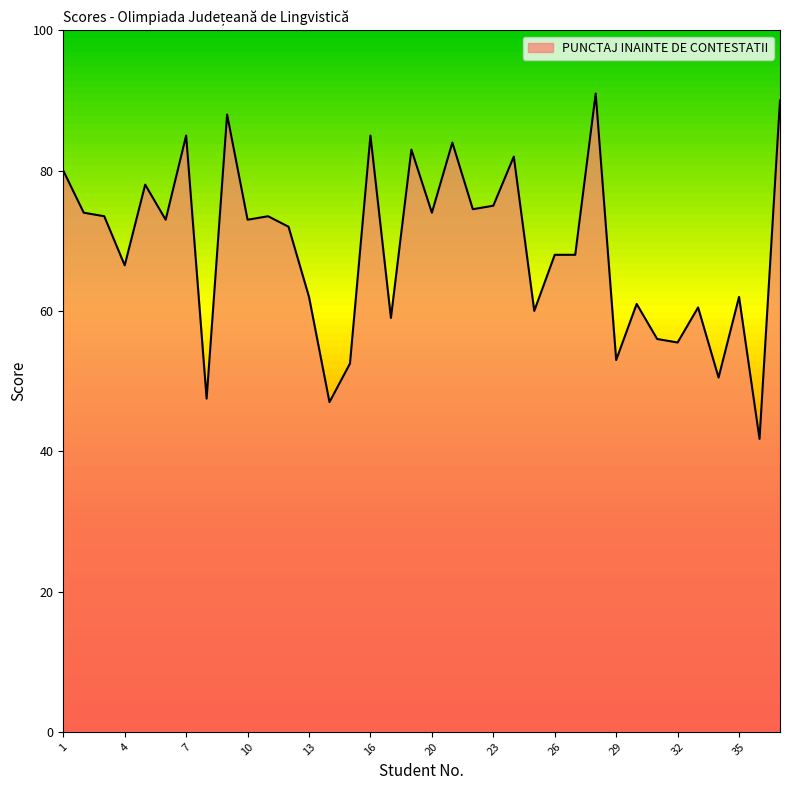

What is the smallest value displayed?

41.8